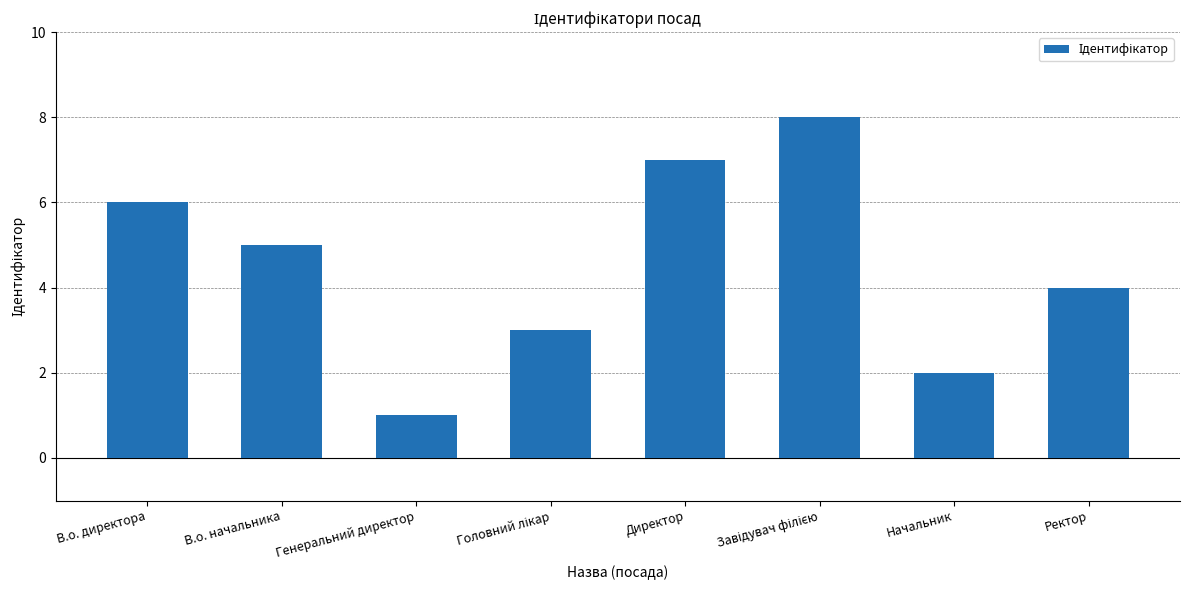

Which has a higher value, В.о. директора or Директор?

Директор